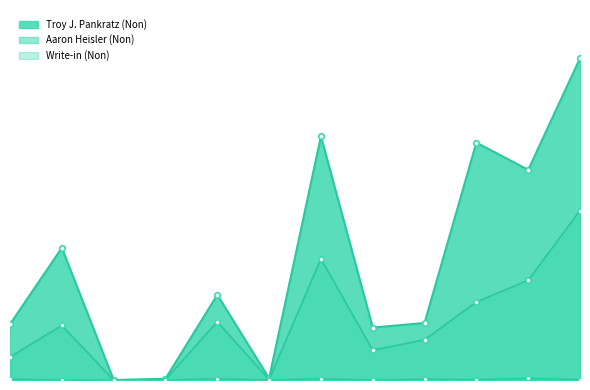

The Write-in (Non) series shows 2 at C Fitchburg Wds 15-20. True or false?

False